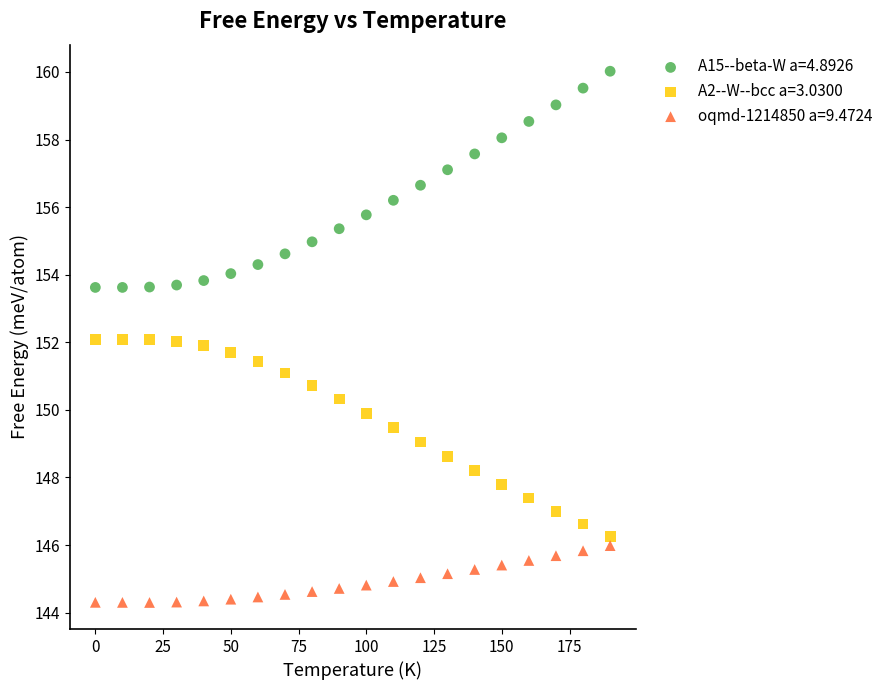

Across all data points, what is the range of Y values (max minus min)?

15.7